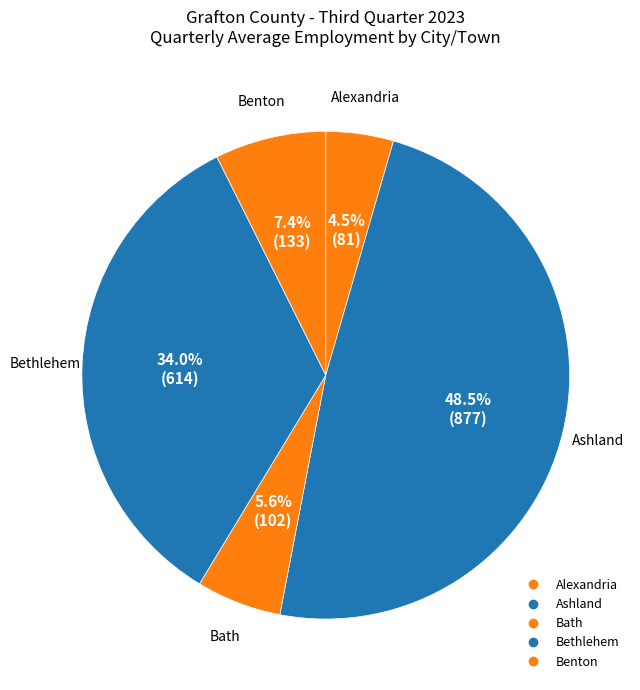

How many segments does this pie chart have?

5